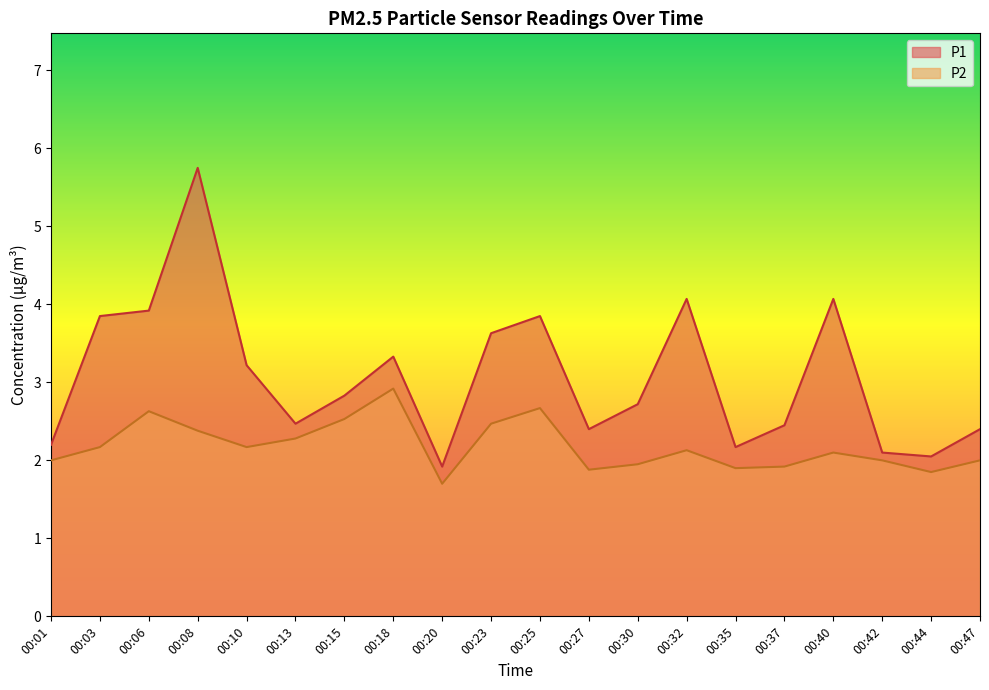

True or false: P2 has a value of 0.8 at 00:25.

False